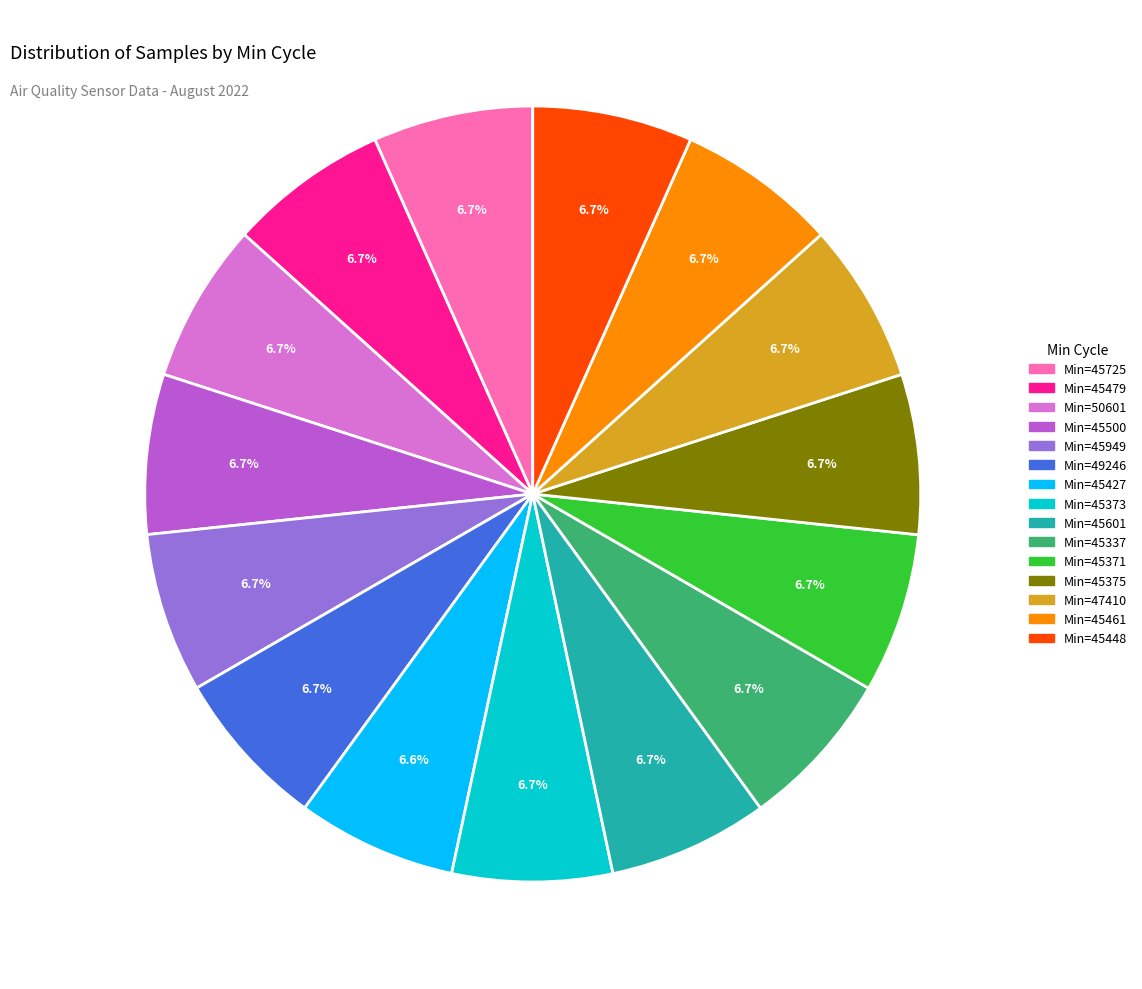

Does any single category account for the majority?

No